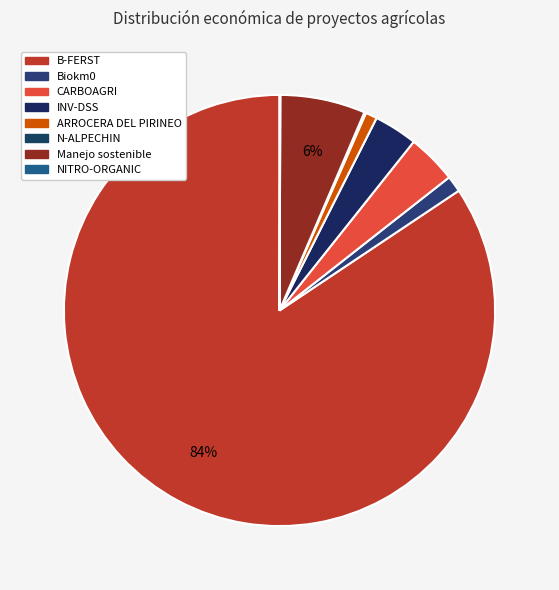

Which category has the smallest portion of the pie?

NITRO-ORGANIC